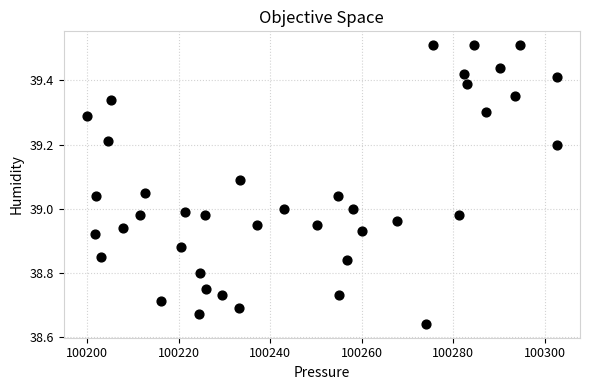

What is the range of Y values (max minus min)?

0.9